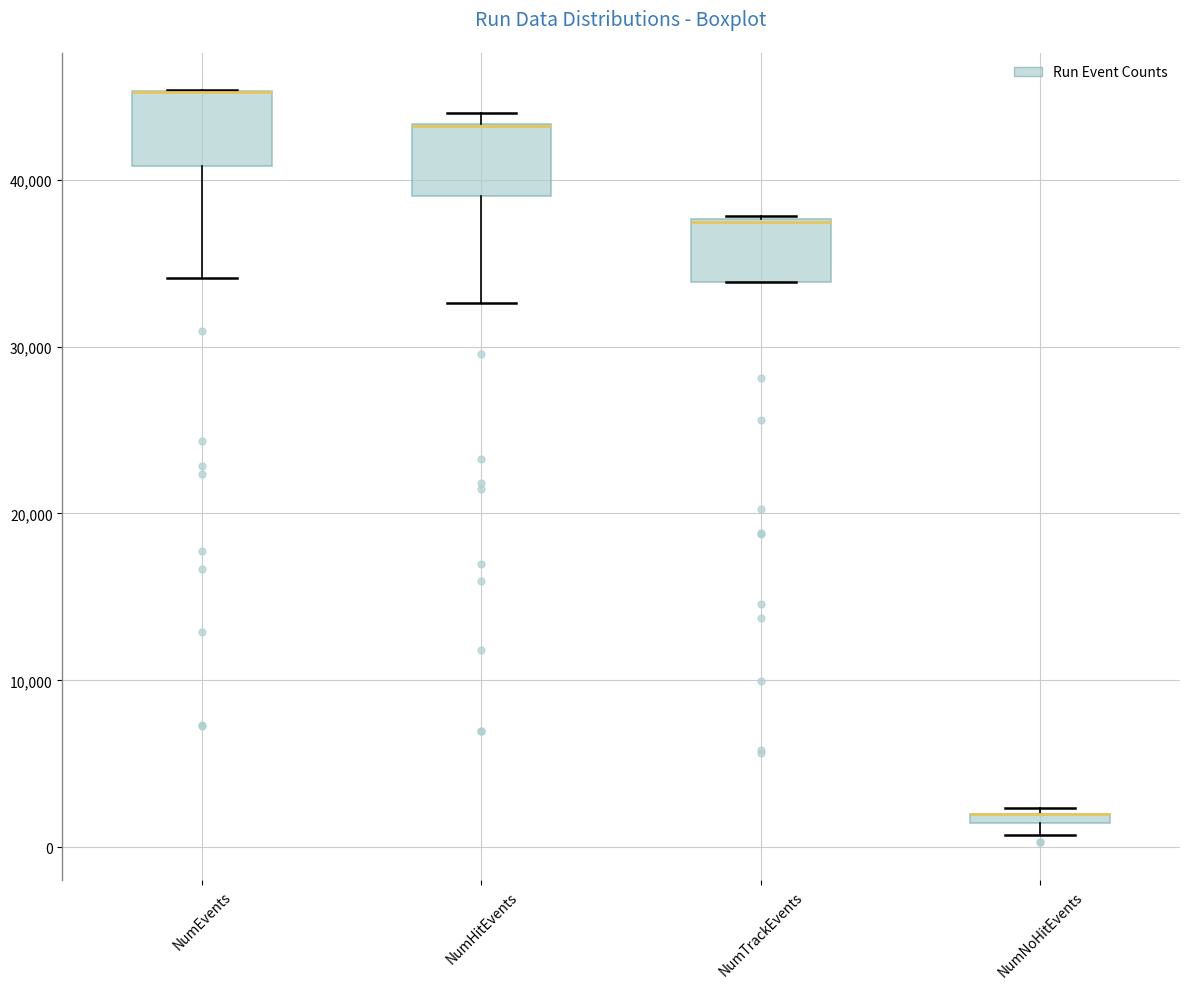

Where is the upper edge of the box for NumTrackEvents on the y-axis? The values are not printed on the chart, so give them approximately, as read against the axis.

38000